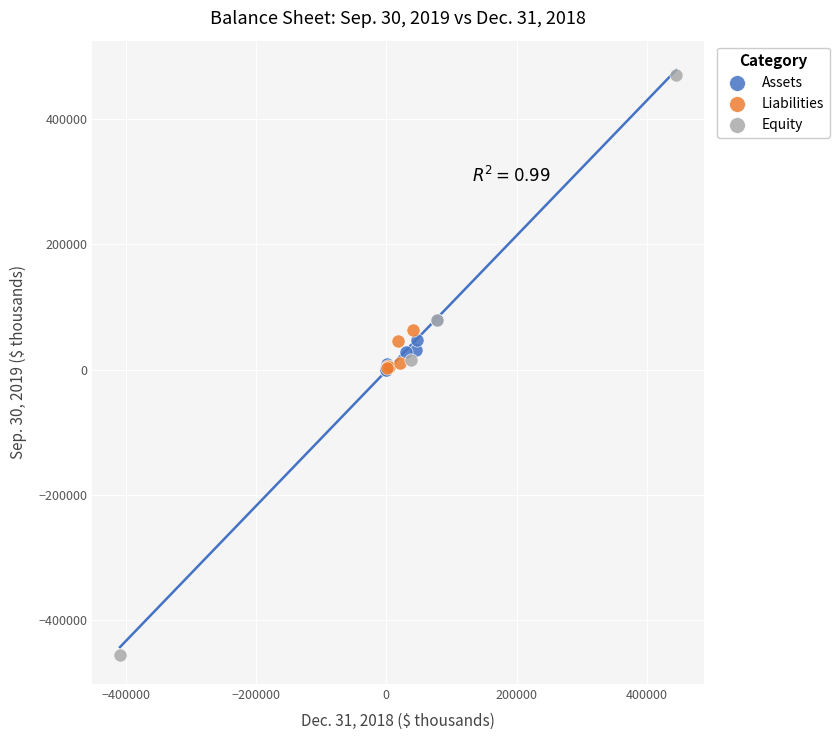

Which series contains the highest Y value?

Equity